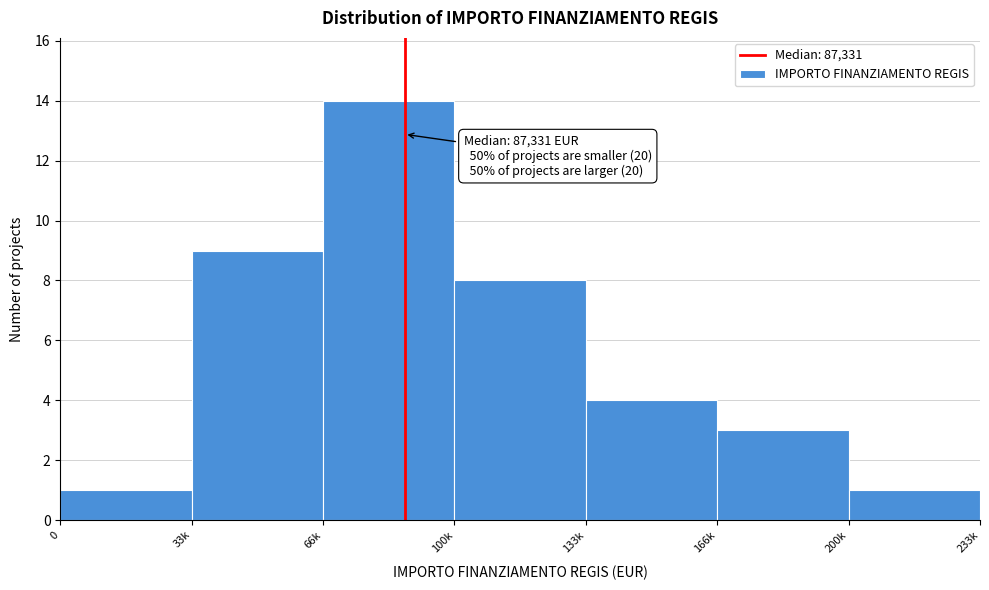

Reading right to left, what are all the values shown in this chart?

200k=1	166k=3	133k=4	100k=8	66k=14	33k=9	0=1